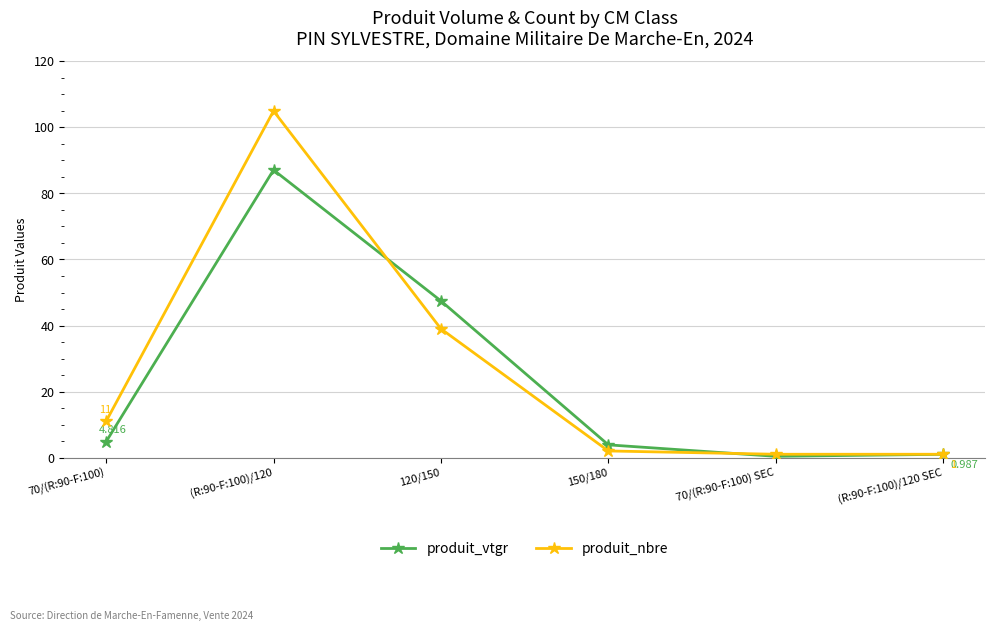

Which series has the largest total across all categories?

produit_nbre